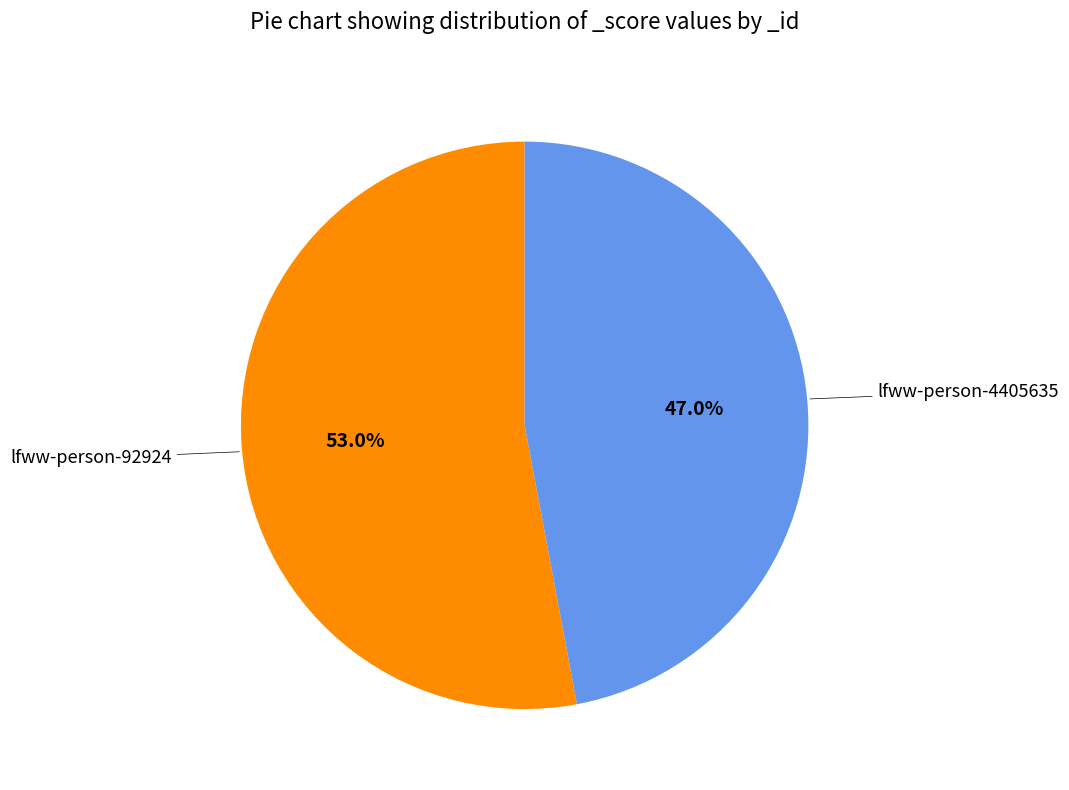

Is there any slice that represents more than half of the pie?

Yes